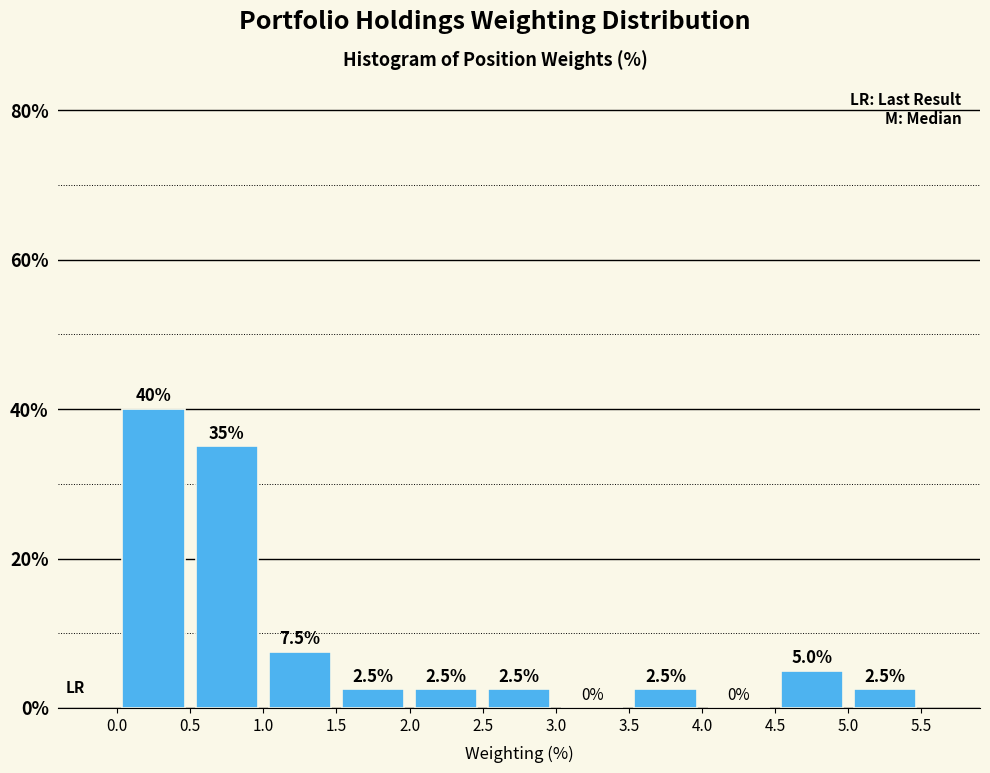

Over which range of the x-axis is the bar tallest?

0.0 to 0.5